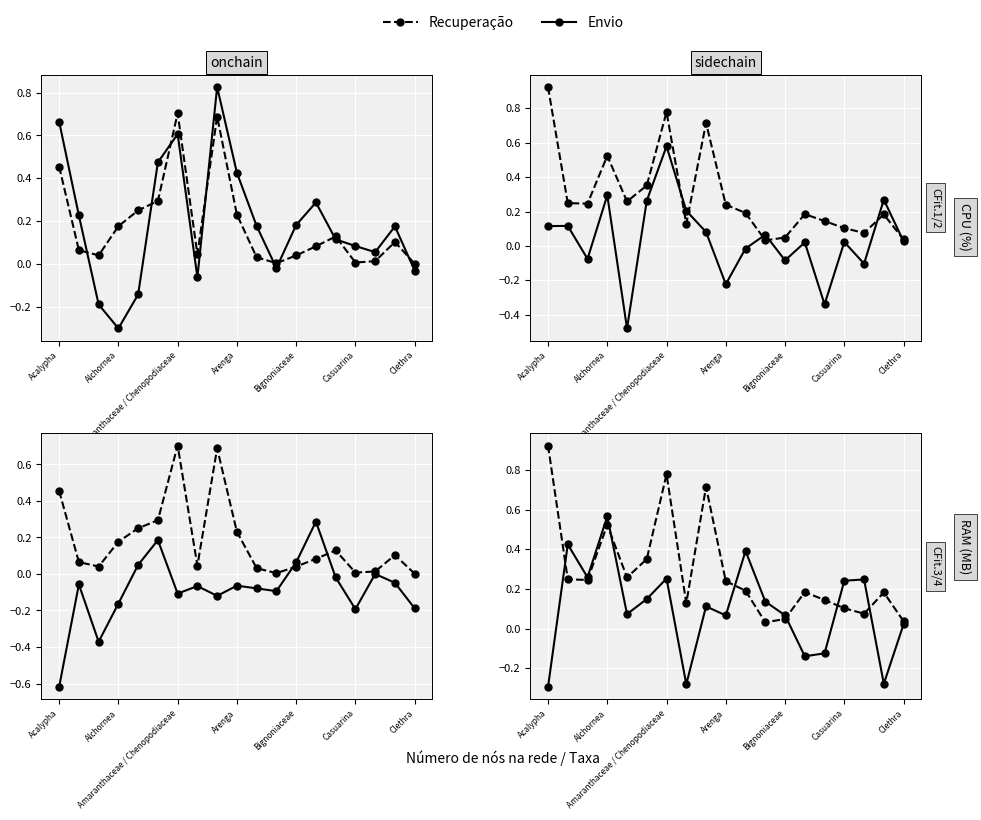

Between which two adjacent categories do Recuperação and Envio first intersect?

Acalypha and Alchornea